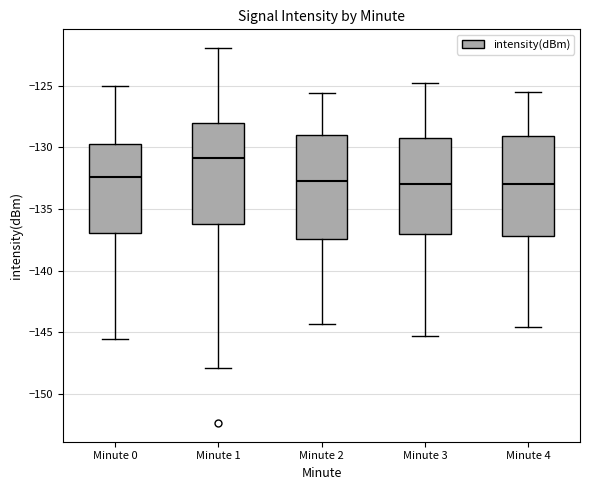

Reading left to right, read every box against the y-axis: the position of its median line, the range the box covers, and the ends of its whiskers. The values are not printed on the chart, so give them approximately, as read against the axis.

Minute 0: median -132.5, box -137.0 to -129.5, whiskers -145.5 to -125.0
Minute 1: median -131.0, box -136.0 to -128.0, whiskers -148.0 to -122.0
Minute 2: median -132.5, box -137.5 to -129.0, whiskers -144.5 to -125.5
Minute 3: median -133.0, box -137.0 to -129.0, whiskers -145.5 to -125.0
Minute 4: median -133.0, box -137.0 to -129.0, whiskers -144.5 to -125.5